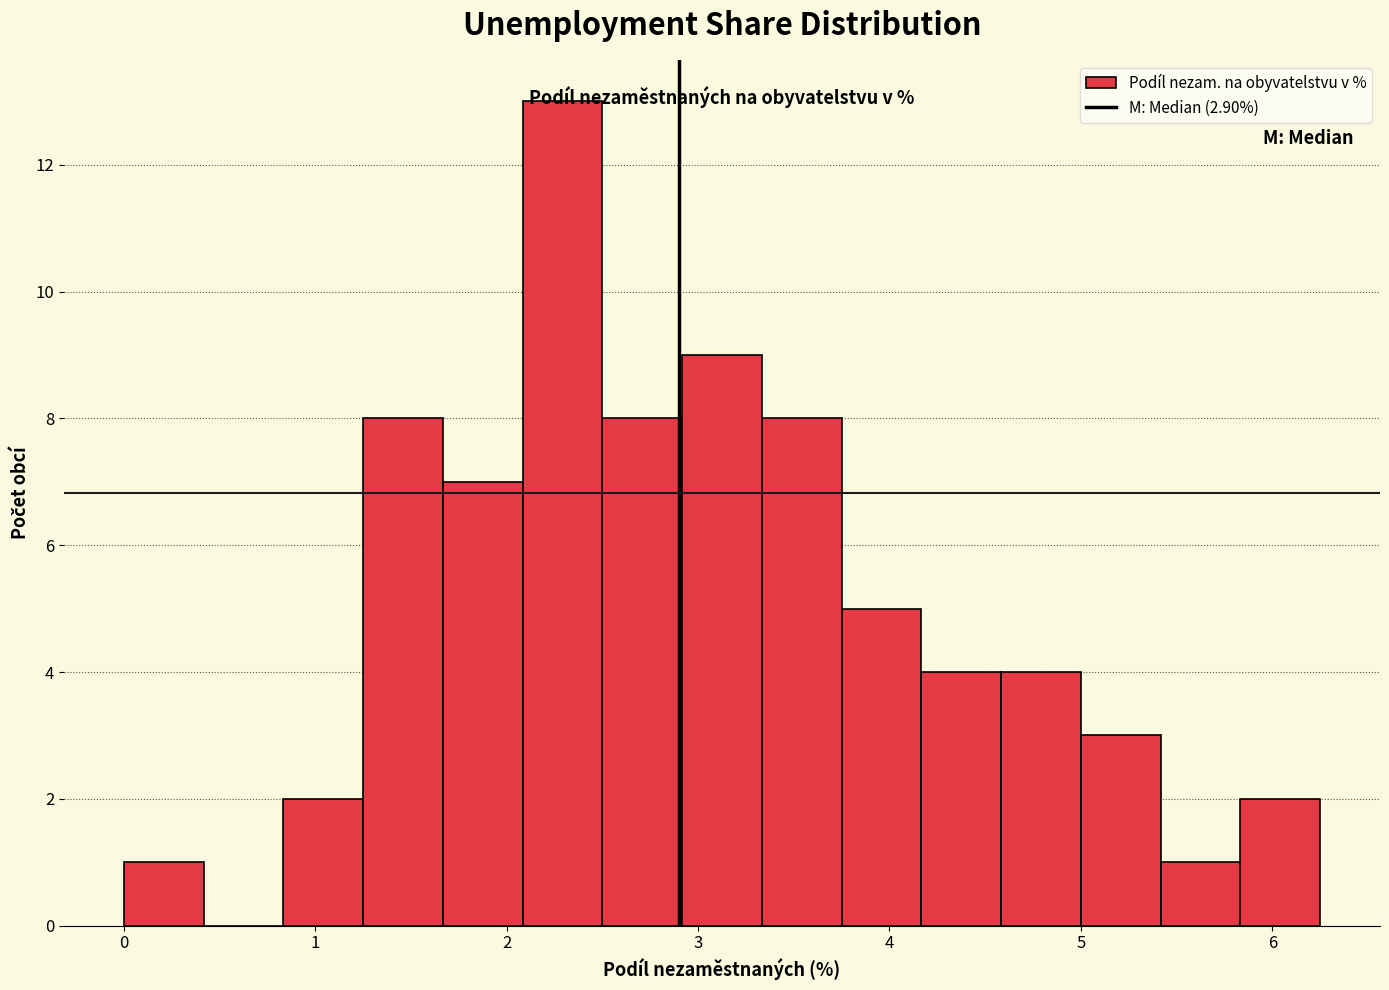

Which range on the x-axis has the tallest bar?

2.1 to 2.5